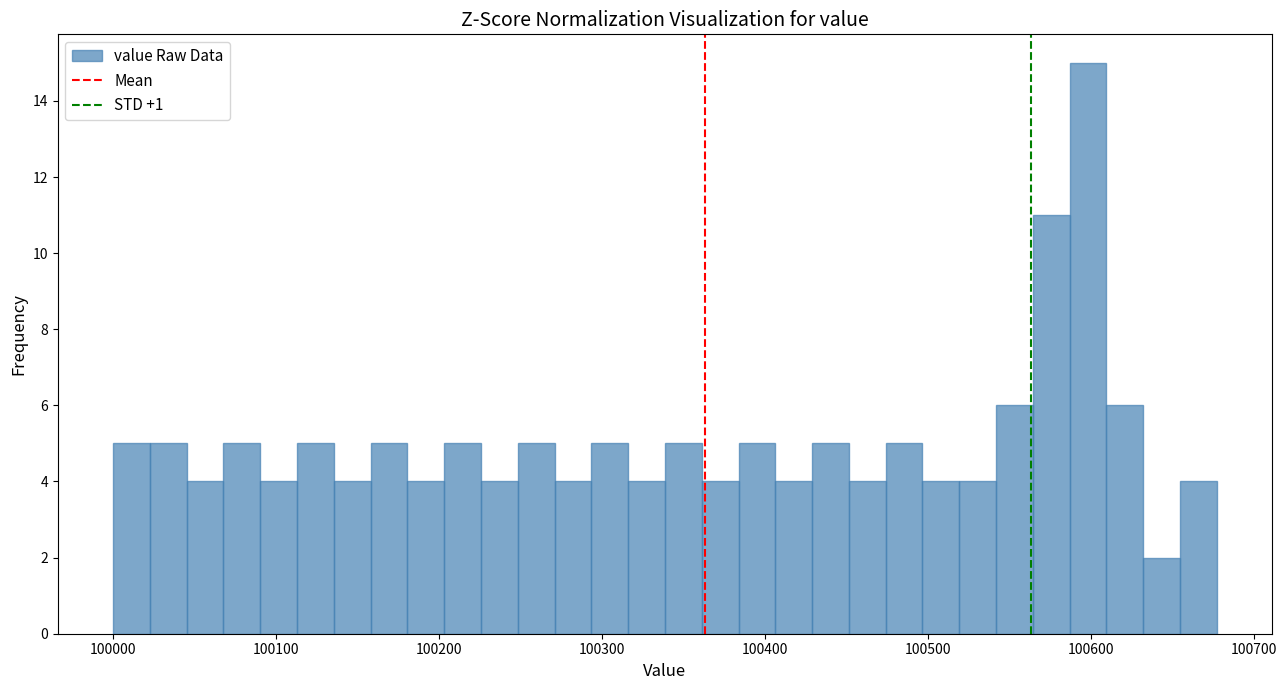

Around what value on the x-axis is the tallest bar? Give the approximate position of its centre, as read against the axis.

100600